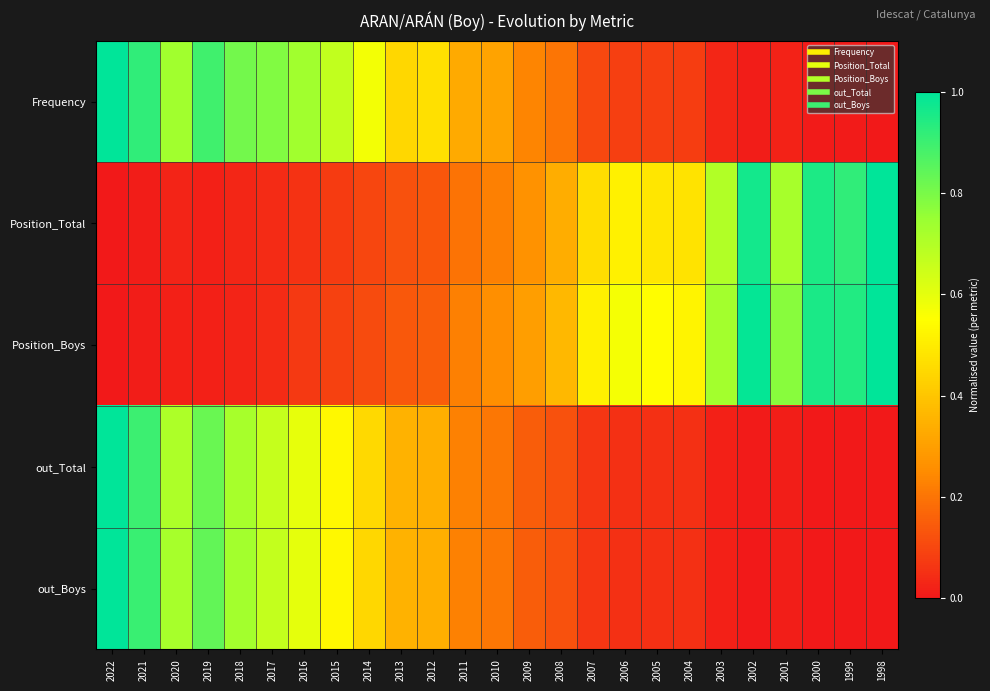

Rank the series by their maximum value, from highest to lowest.

Frequency, Position_Total, Position_Boys, out_Total, out_Boys